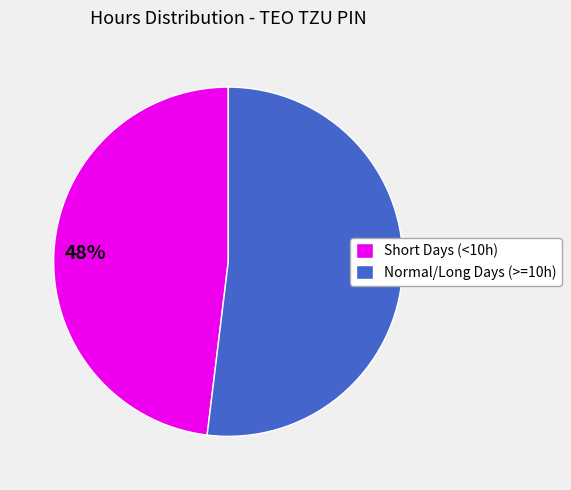

How many segments does this pie chart have?

2